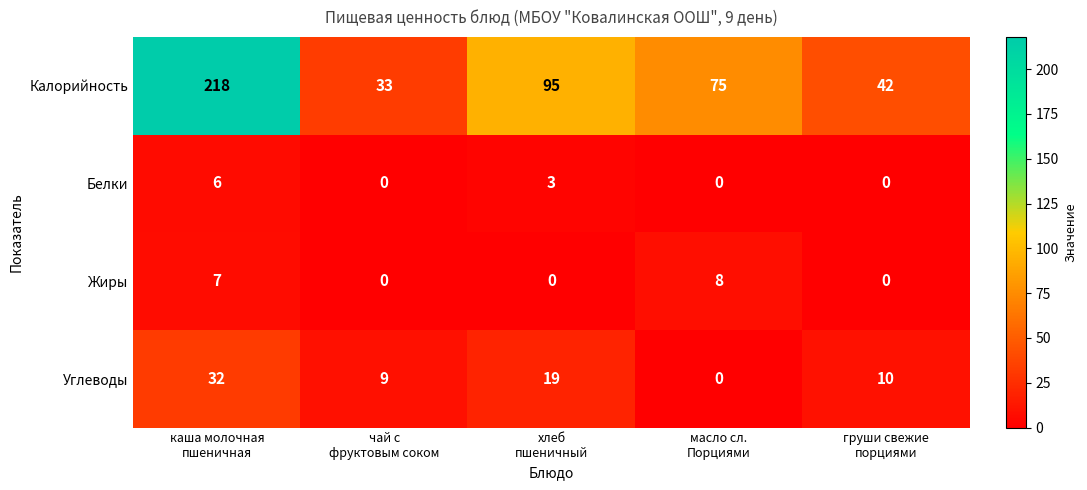

At how many categories does at least one series exceed 155?

1